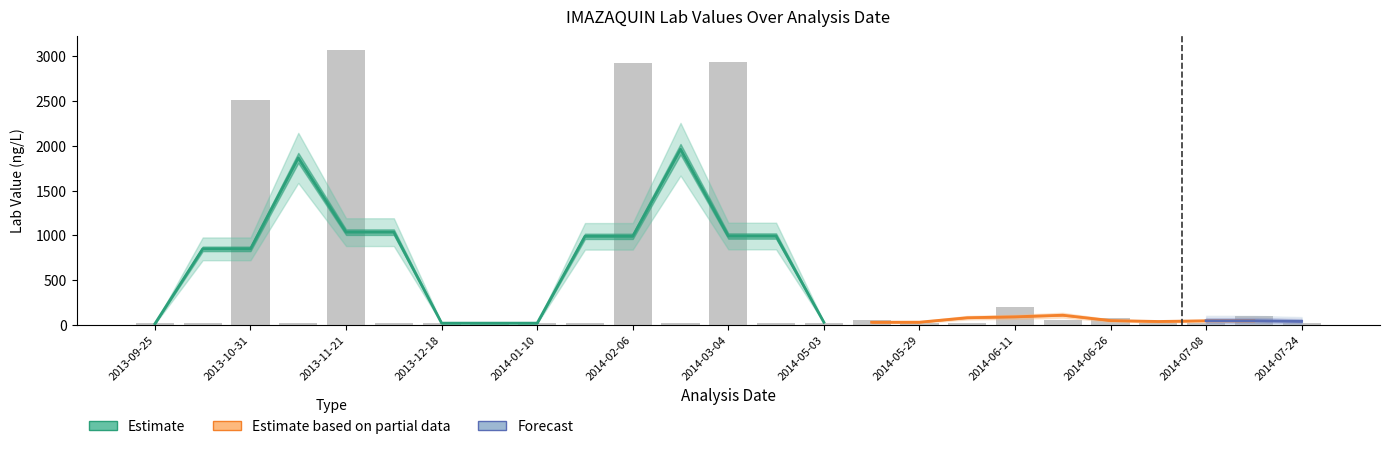

What is the sum of all Lab Value values?

12225.6